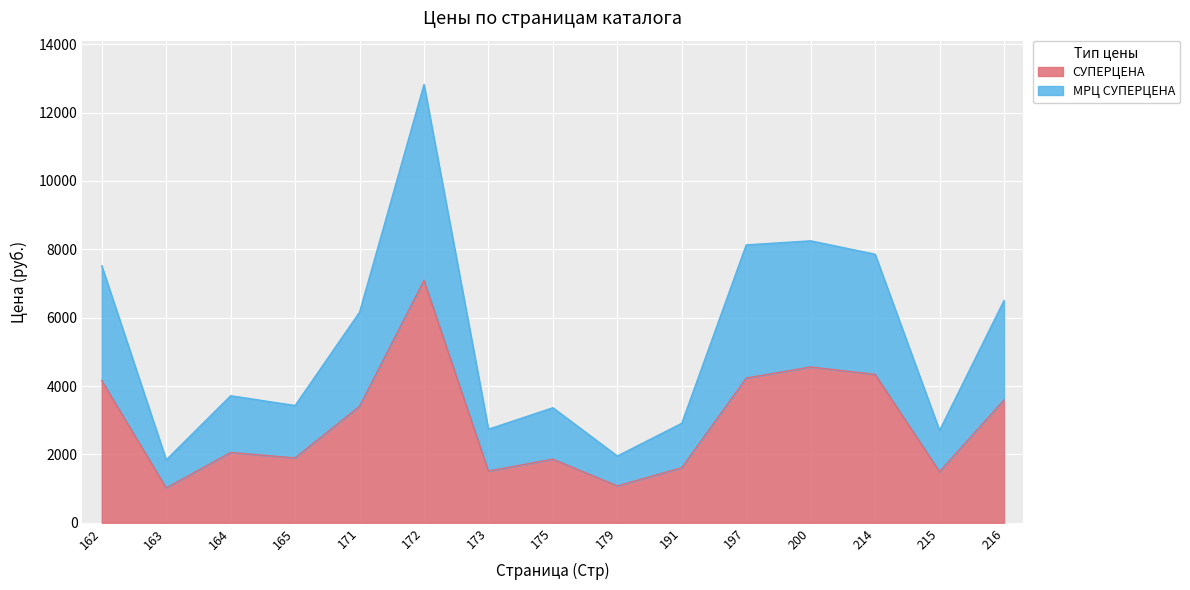

Reading right to left, list all the values displayed in this chart.

СУПЕРЦЕНА: 216=3592.5	215=1494.0	214=4341.6	200=4557.0	197=4234.0	191=1610.4	179=1078.7	175=1860.5	173=1513.2	172=7092.6	171=3408.0	165=1896.6	164=2055.6	163=1019.4	162=4158.0
МРЦ СУПЕРЦЕНА: 216=6501.5	215=2701.2	214=7856.4	200=8247.5	197=8129.0	191=2910.0	179=1952.3	175=3365.0	173=2736.0	172=12822.0	171=6160.2	165=3429.6	164=3715.8	163=1840.8	162=7516.8